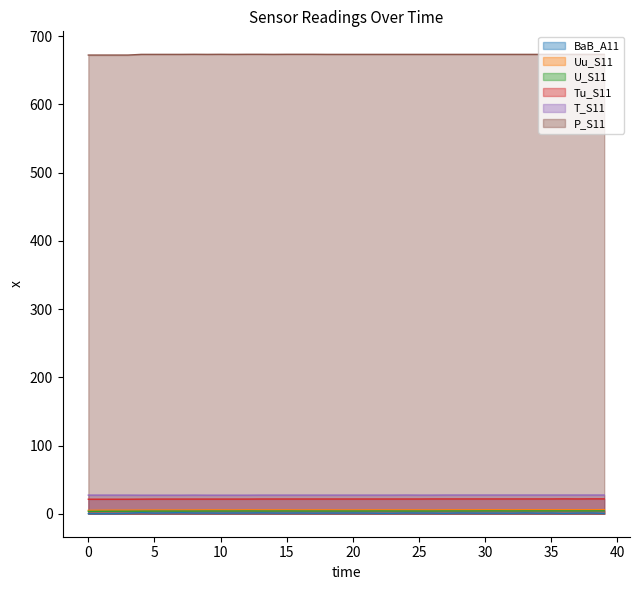

At 30, list the series in order from largest to smallest.

P_S11, T_S11, Tu_S11, Uu_S11, U_S11, BaB_A11